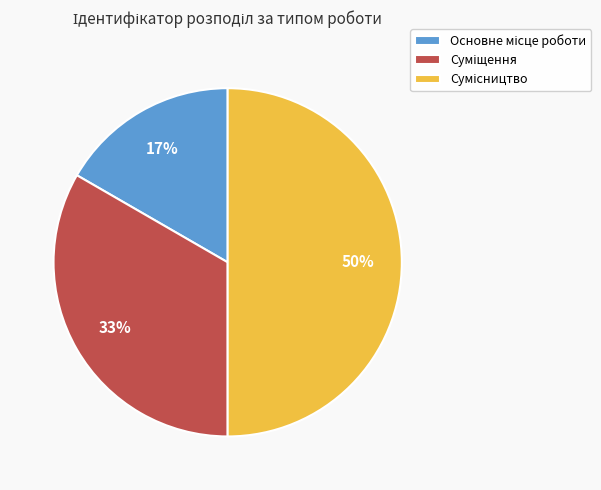

To the nearest percent, what is the difference between the largest and smallest slice percentages?

33%